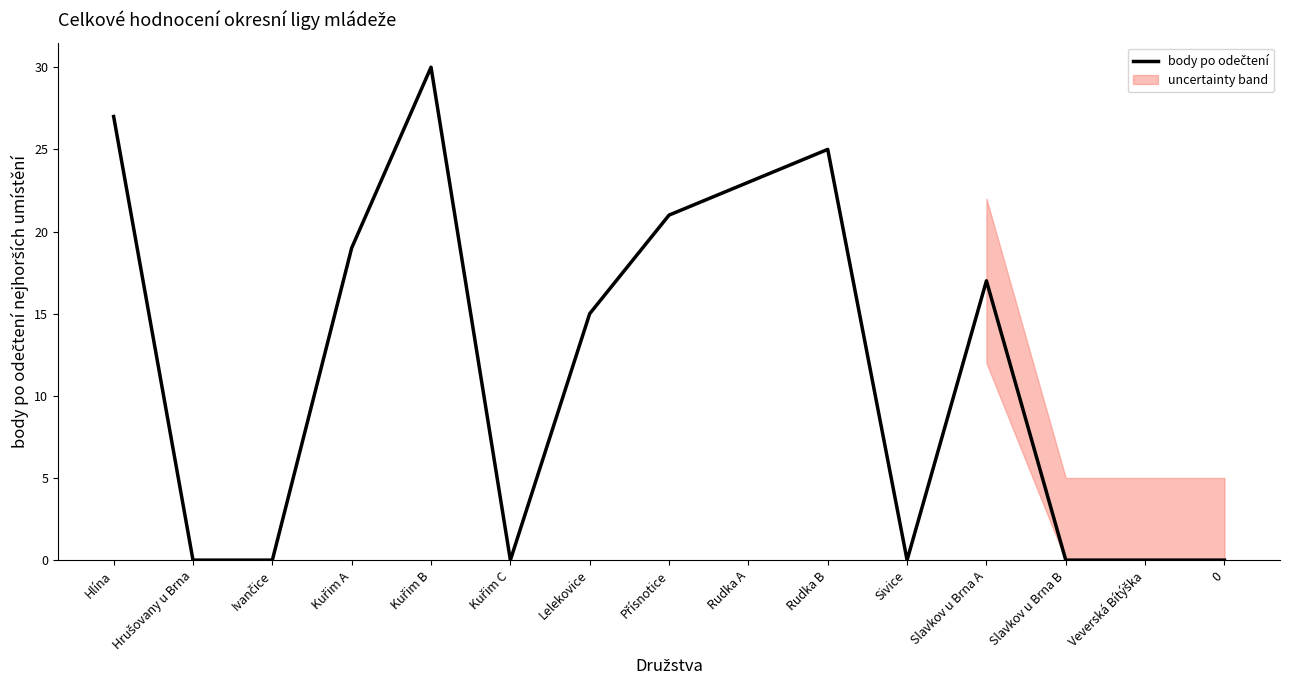

How many series are shown in this chart?

1